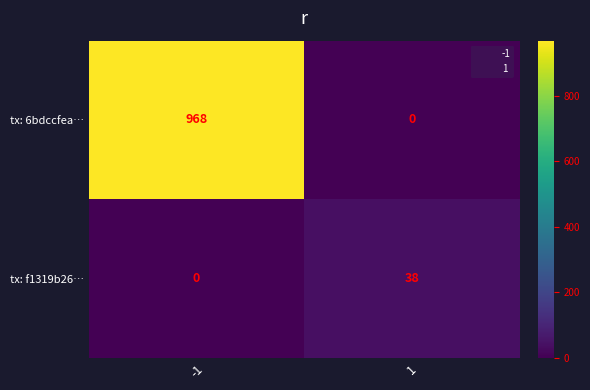

The value of tx: 6bdccfea… at -1 is 676. True or false?

False